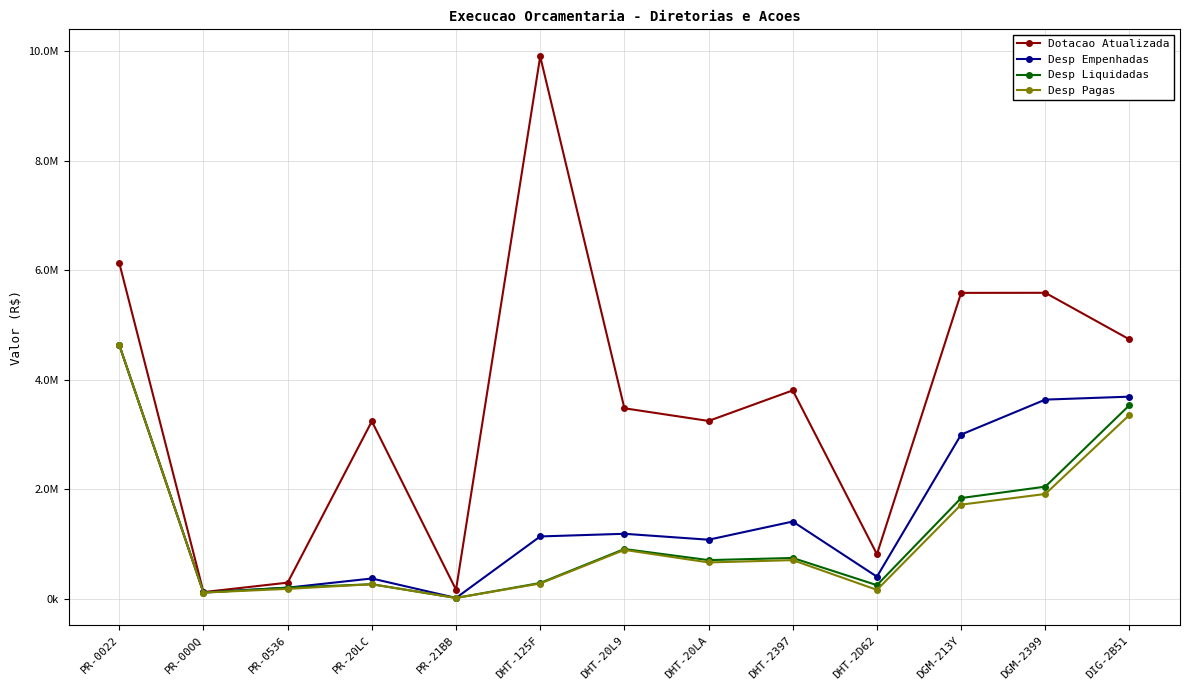

The Dotacao Atualizada series shows 1693300.4 at PR-20LC. True or false?

False